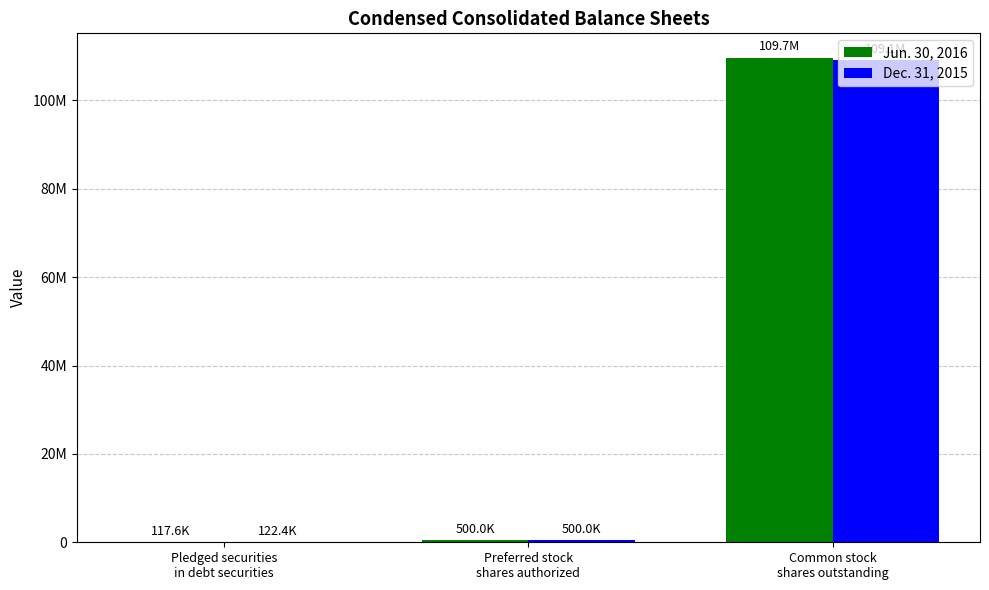

What is the value of the Jun. 30, 2016 bar at the 3rd from the left?

109699000